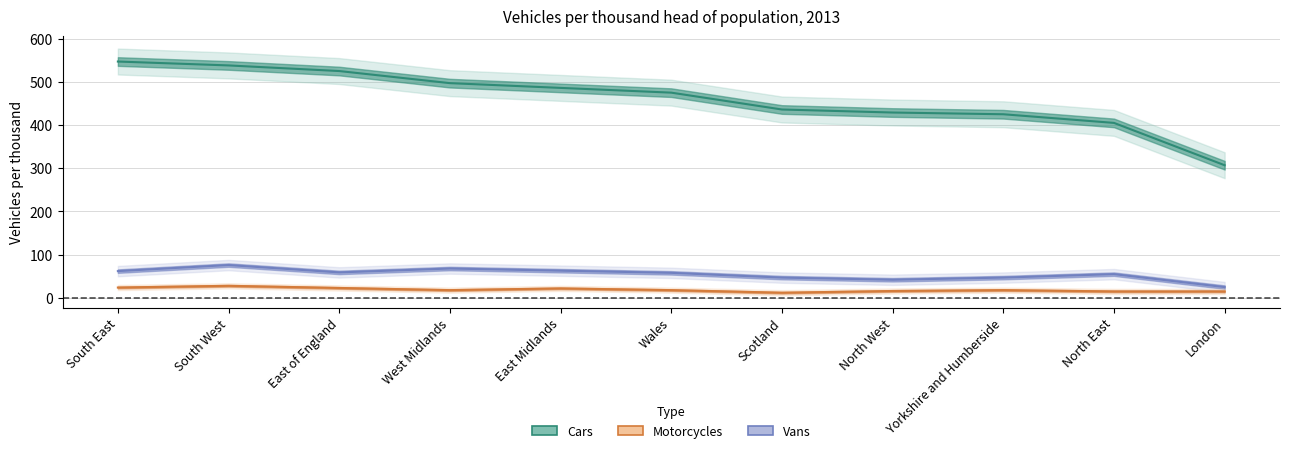

True or false: Vans and Motorcycles cross at least once.

False